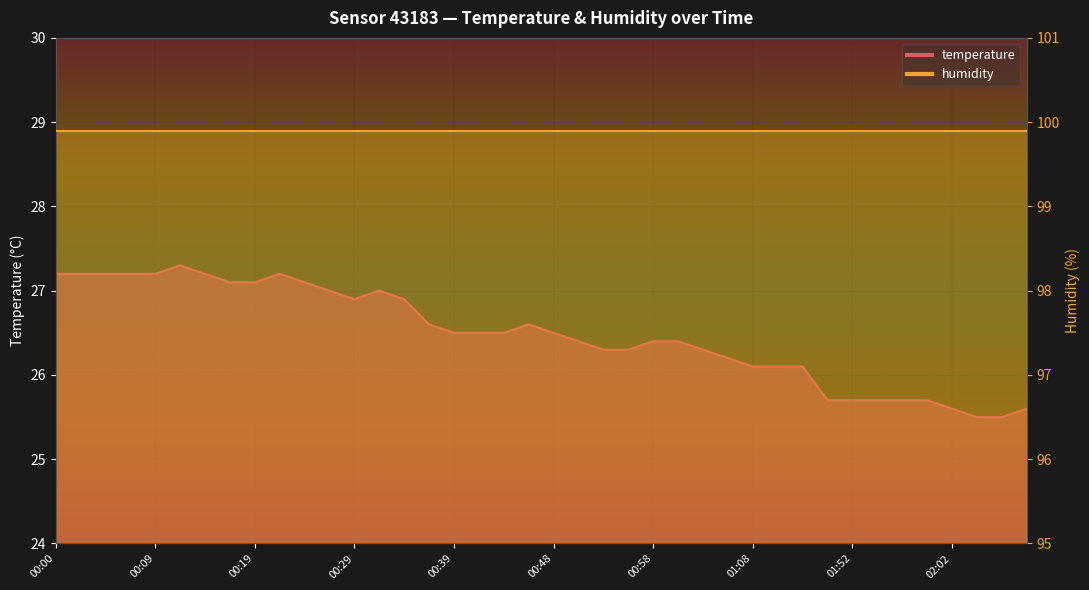

List the labels in order of value, smallest first.

02:04, 02:07, 02:02, 02:09, 01:49, 01:52, 01:54, 01:57, 01:59, 01:08, 01:11, 01:17, 01:06, 00:53, 00:56, 01:03, 00:51, 00:58, 01:01, 00:39, 00:41, 00:44, 00:48, 00:36, 00:46, 00:29, 00:34, 00:27, 00:31, 00:17, 00:19, 00:24, 00:00, 00:02, 00:05, 00:07, 00:09, 00:14, 00:22, 00:12